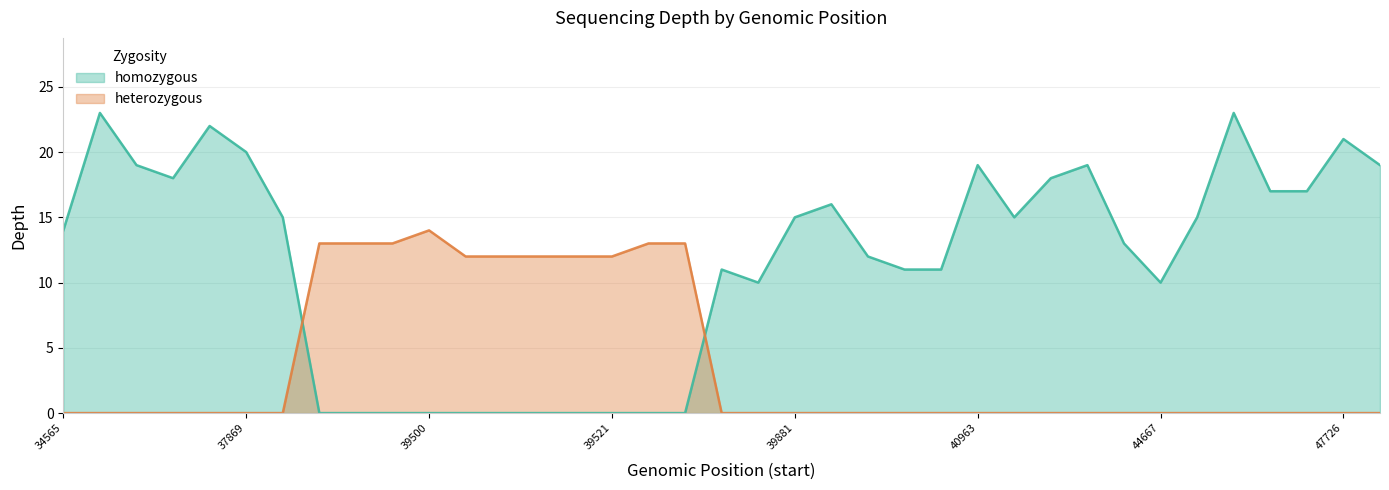

Which category has the lowest value across all series?

141439477